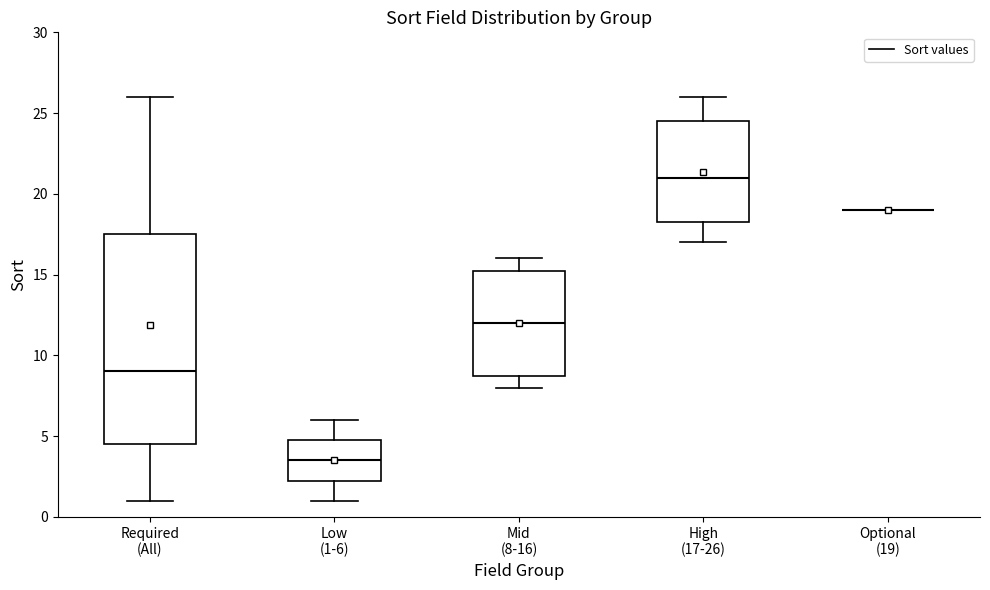

Reading left to right, read every box against the y-axis: the position of its median line, the range the box covers, and the ends of its whiskers. The values are not printed on the chart, so give them approximately, as read against the axis.

Required (All): median 9.0, box 4.5 to 17.5, whiskers 1.0 to 26.0
Low (1-6): median 3.5, box 2.5 to 5.0, whiskers 1.0 to 6.0
Mid (8-16): median 12.0, box 9.0 to 15.5, whiskers 8.0 to 16.0
High (17-26): median 21.0, box 18.5 to 24.5, whiskers 17.0 to 26.0
Optional (19): box collapsed to a line at 19.0, whiskers 19.0 to 19.0